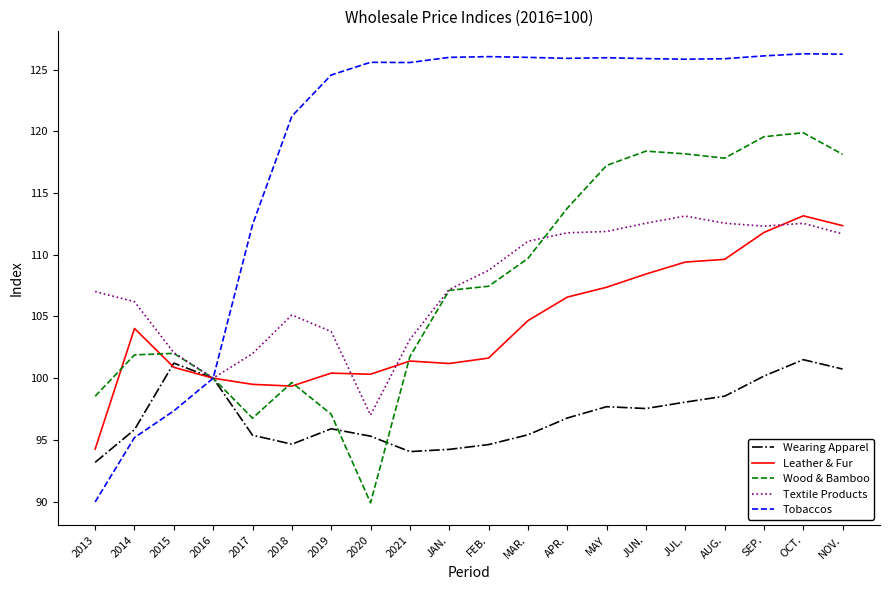

What is the lowest value of the Wood & Bamboo series?

89.9